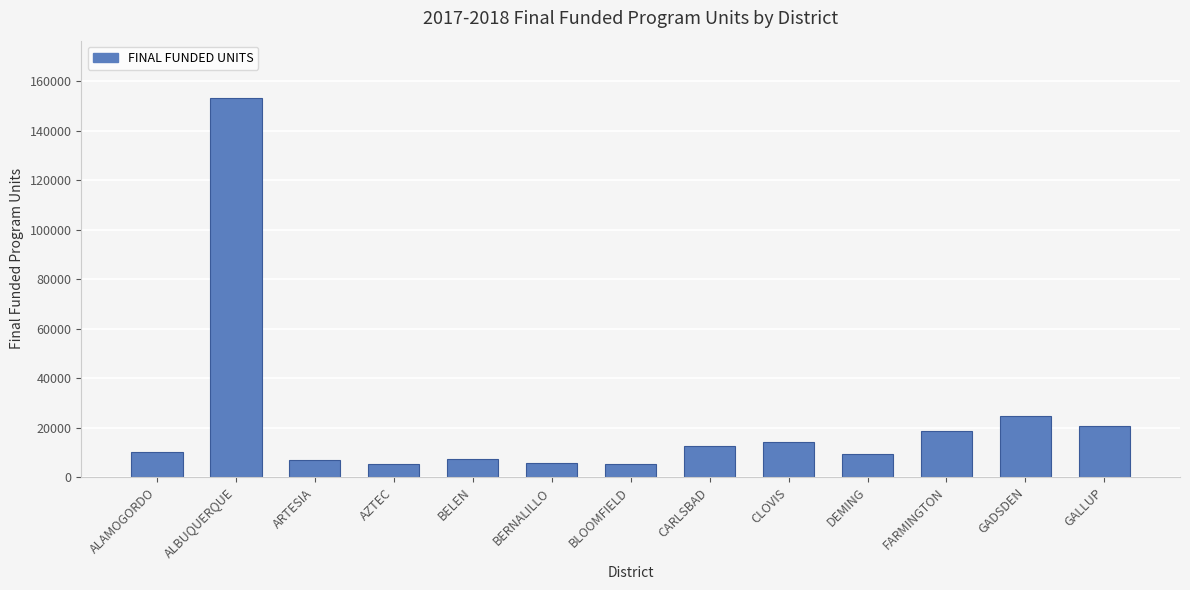

Are the bars horizontal?

No